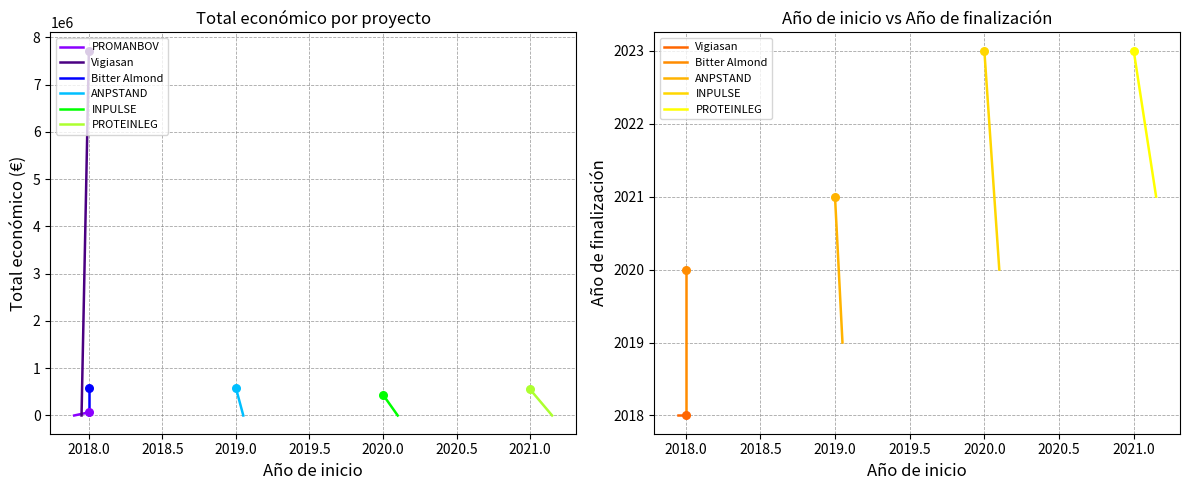

At which category is the sum across all series the highest?

2018.0